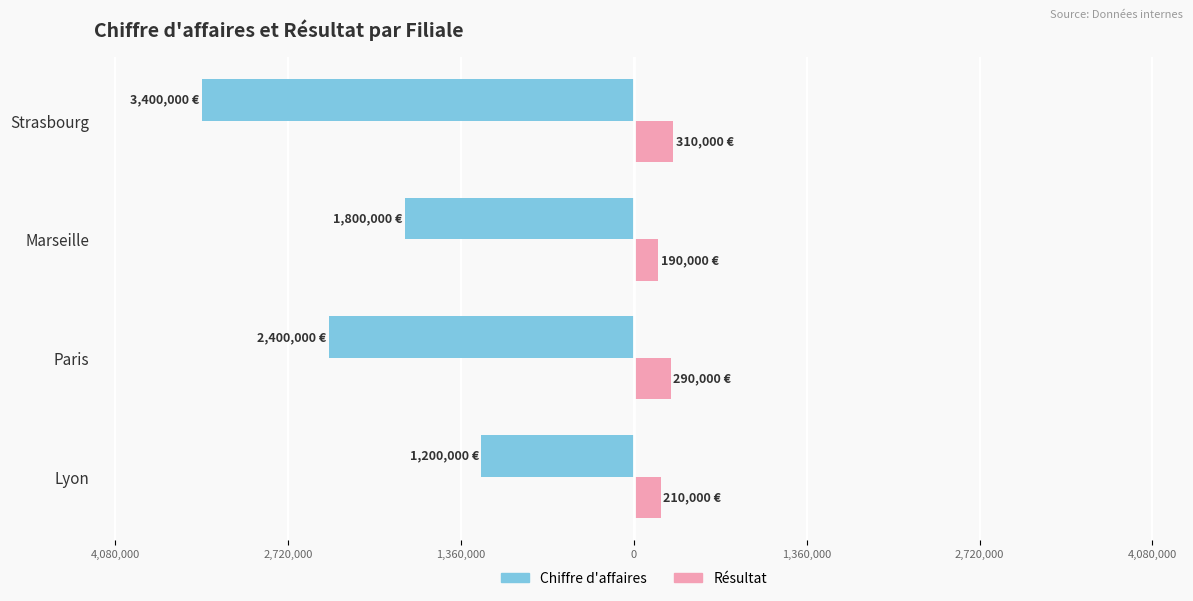

How many Résultat values are between 210000 and 310000?

3